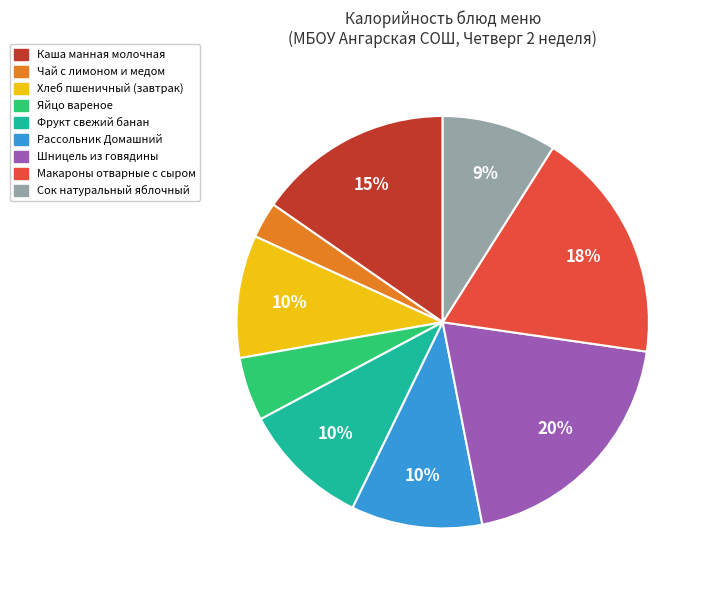

What percentage is the Чай с лимоном и медом slice, to the nearest percent?

3%